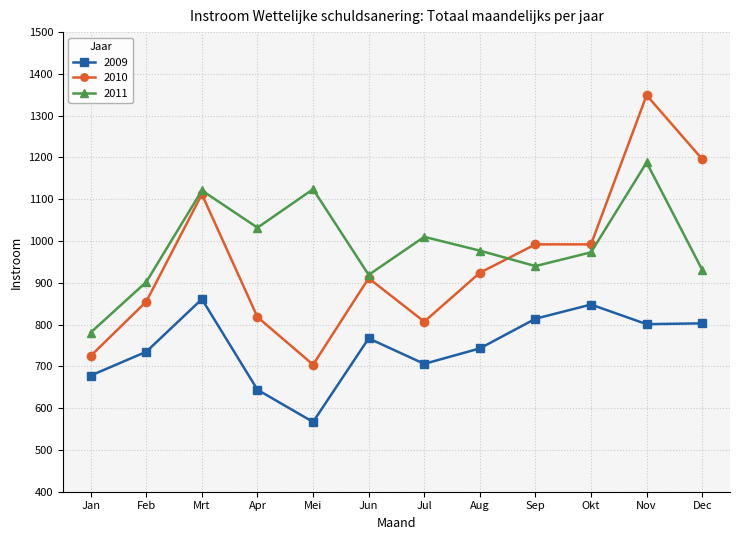

At which category does 2009 reach its first local valley?

Mei